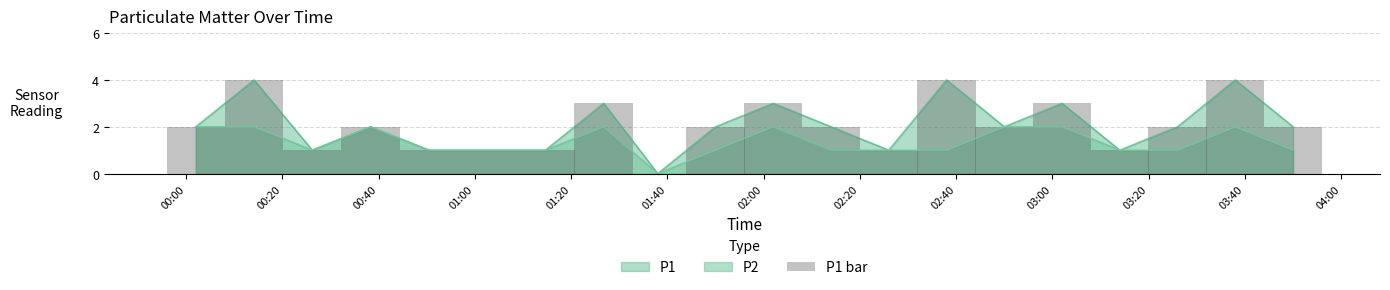

What is the label of the 15th bar from the left?

02:50